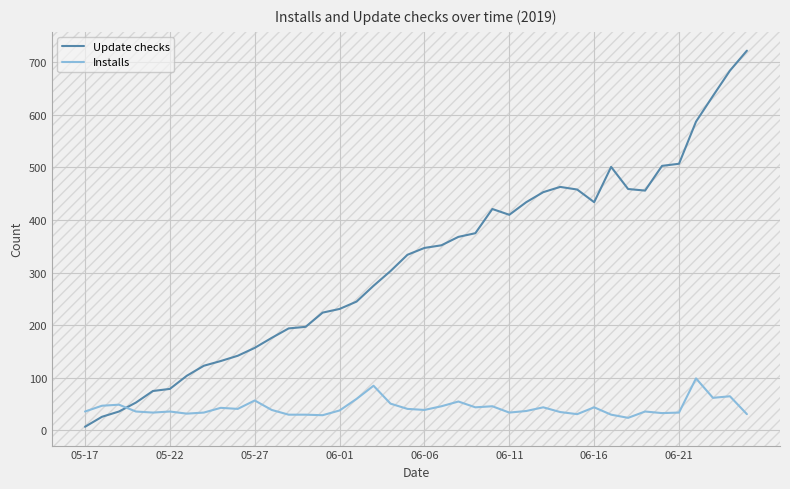

Which series has the largest total across all categories?

Update checks